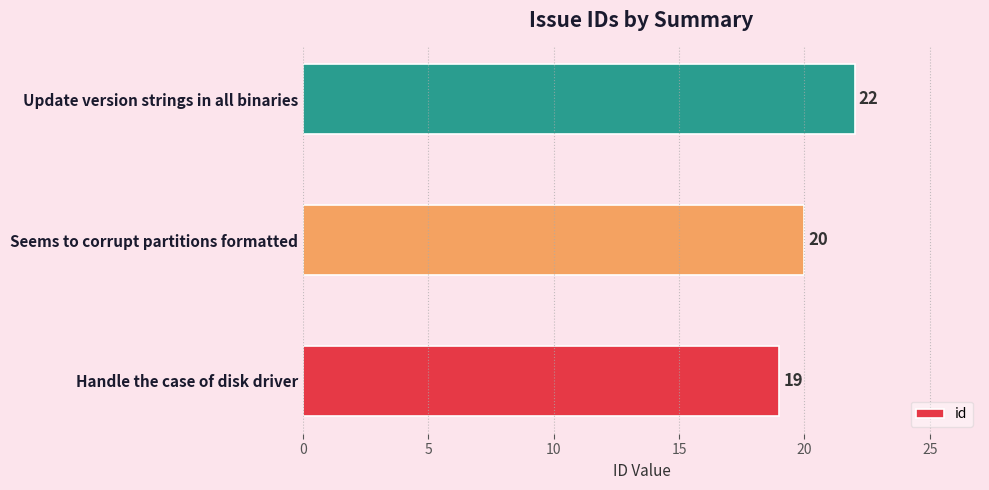

What is the minimum value shown in the chart?

19